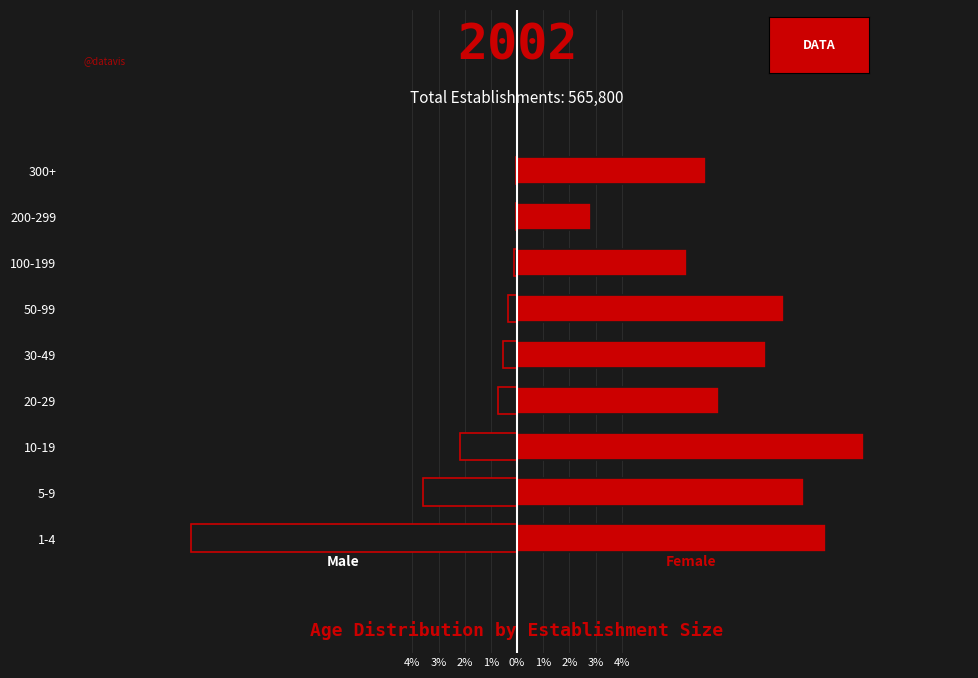

Is it true that Female equals 20.2 at 10-19?

False